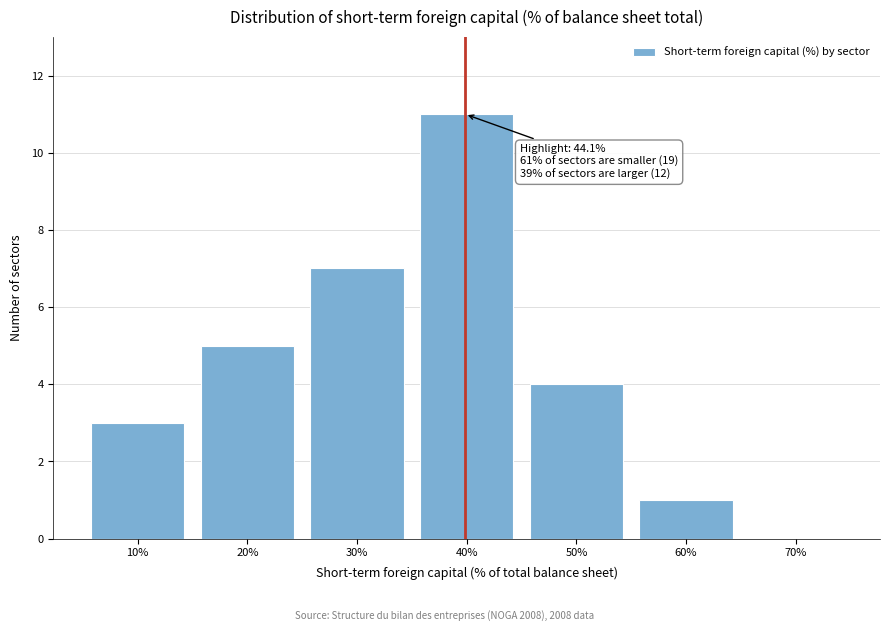

Reading right to left, extract all data points from this chart.

70%=0	60%=1	50%=4	40%=11	30%=7	20%=5	10%=3